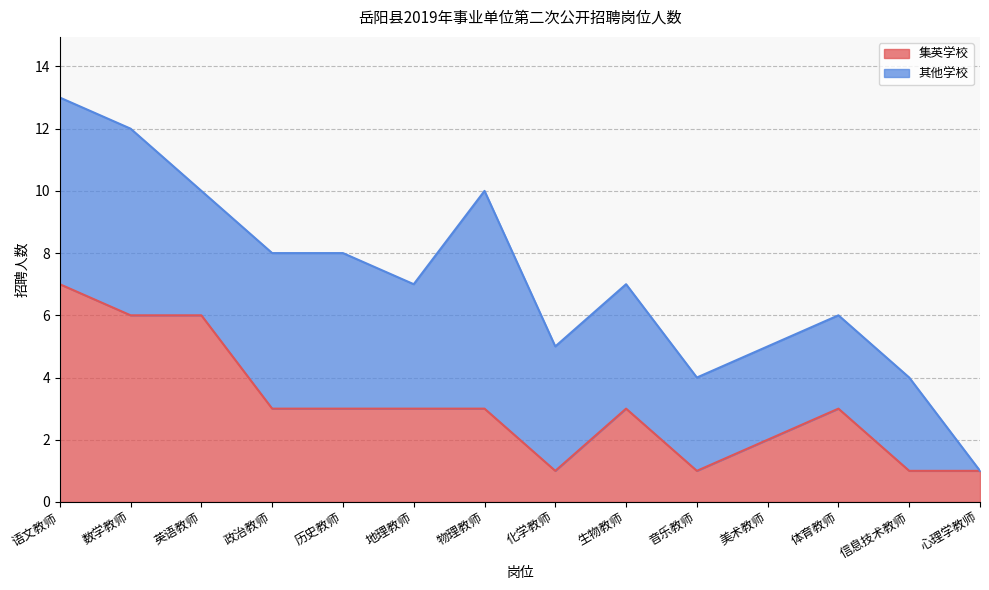

List the labels in order of value, smallest first.

化学教师, 音乐教师, 信息技术教师, 心理学教师, 美术教师, 政治教师, 历史教师, 地理教师, 物理教师, 生物教师, 体育教师, 数学教师, 英语教师, 语文教师